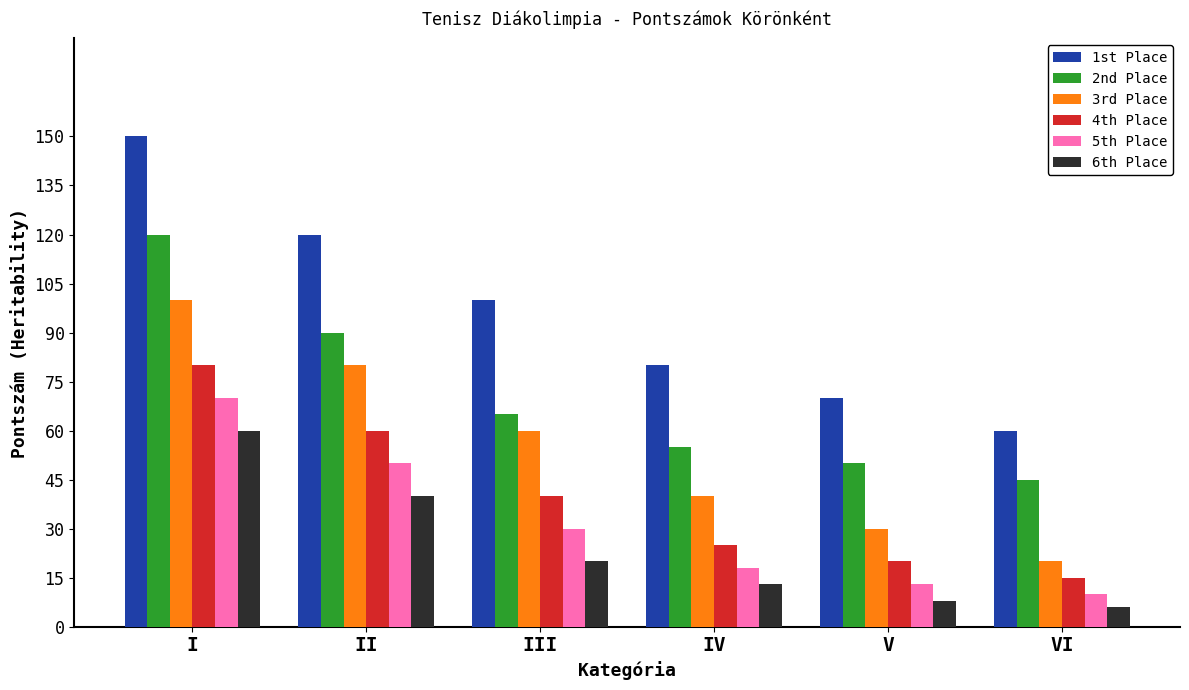

Reading left to right, transcribe all the data shown in this chart.

1st Place: I=150	II=120	III=100	IV=80	V=70	VI=60
2nd Place: I=120	II=90	III=65	IV=55	V=50	VI=45
3rd Place: I=100	II=80	III=60	IV=40	V=30	VI=20
4th Place: I=80	II=60	III=40	IV=25	V=20	VI=15
5th Place: I=70	II=50	III=30	IV=18	V=13	VI=10
6th Place: I=60	II=40	III=20	IV=13	V=8	VI=6